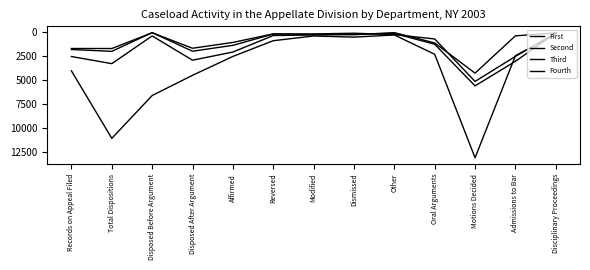

How many lines are shown in the chart?

4